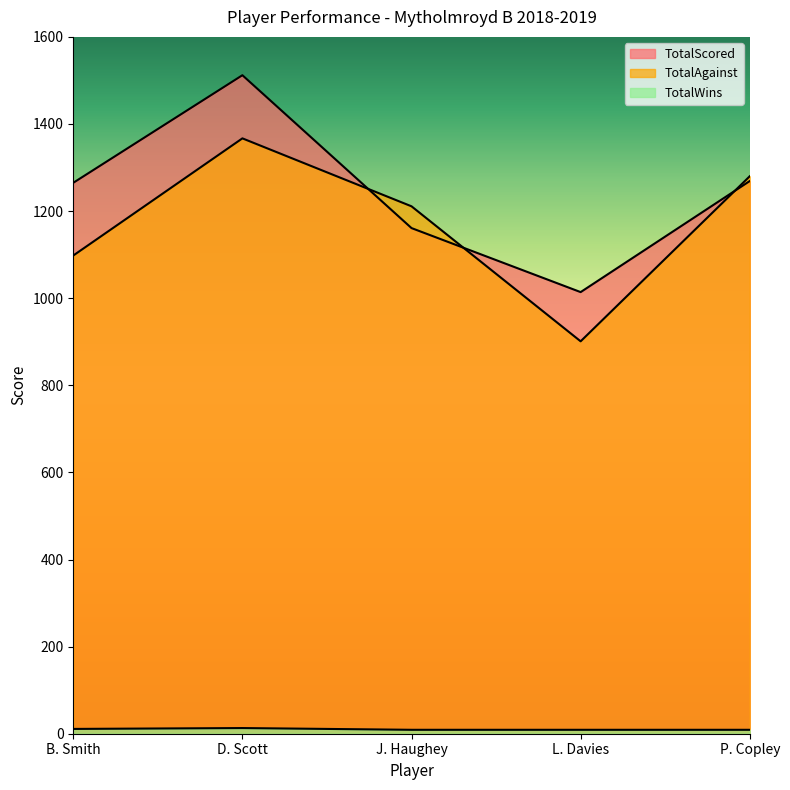

Is it true that TotalAgainst equals 901 at L. Davies?

True